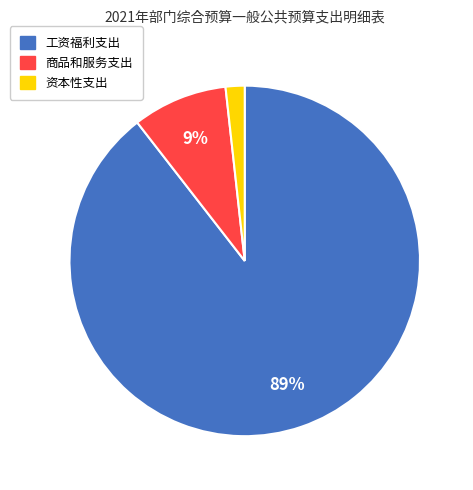

To the nearest percent, what portion does 资本性支出 represent?

2%